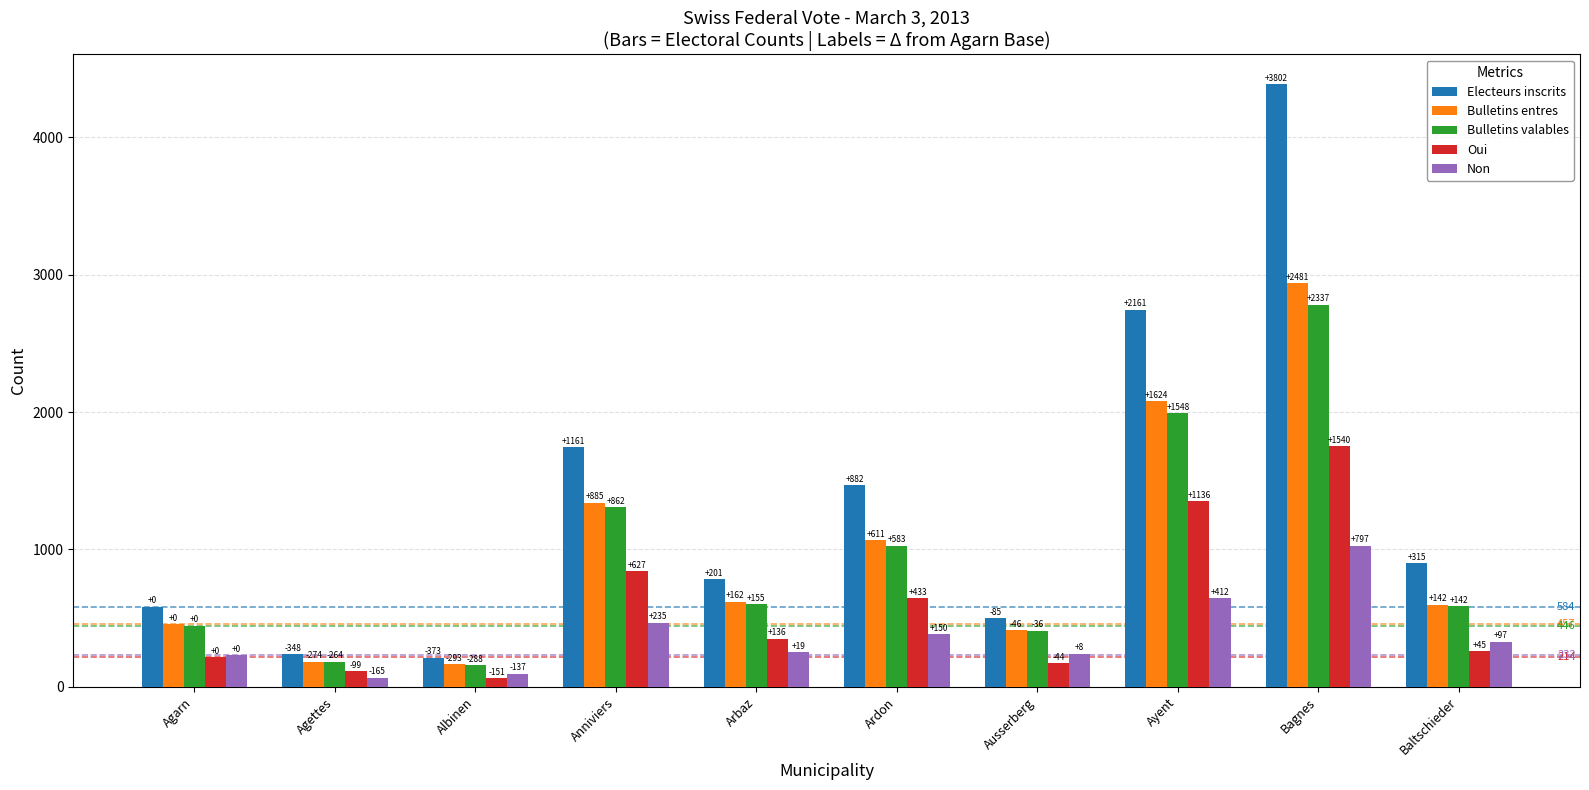

Is the value of Bulletins entres at Agarn greater than the value of Non at Agarn?

Yes